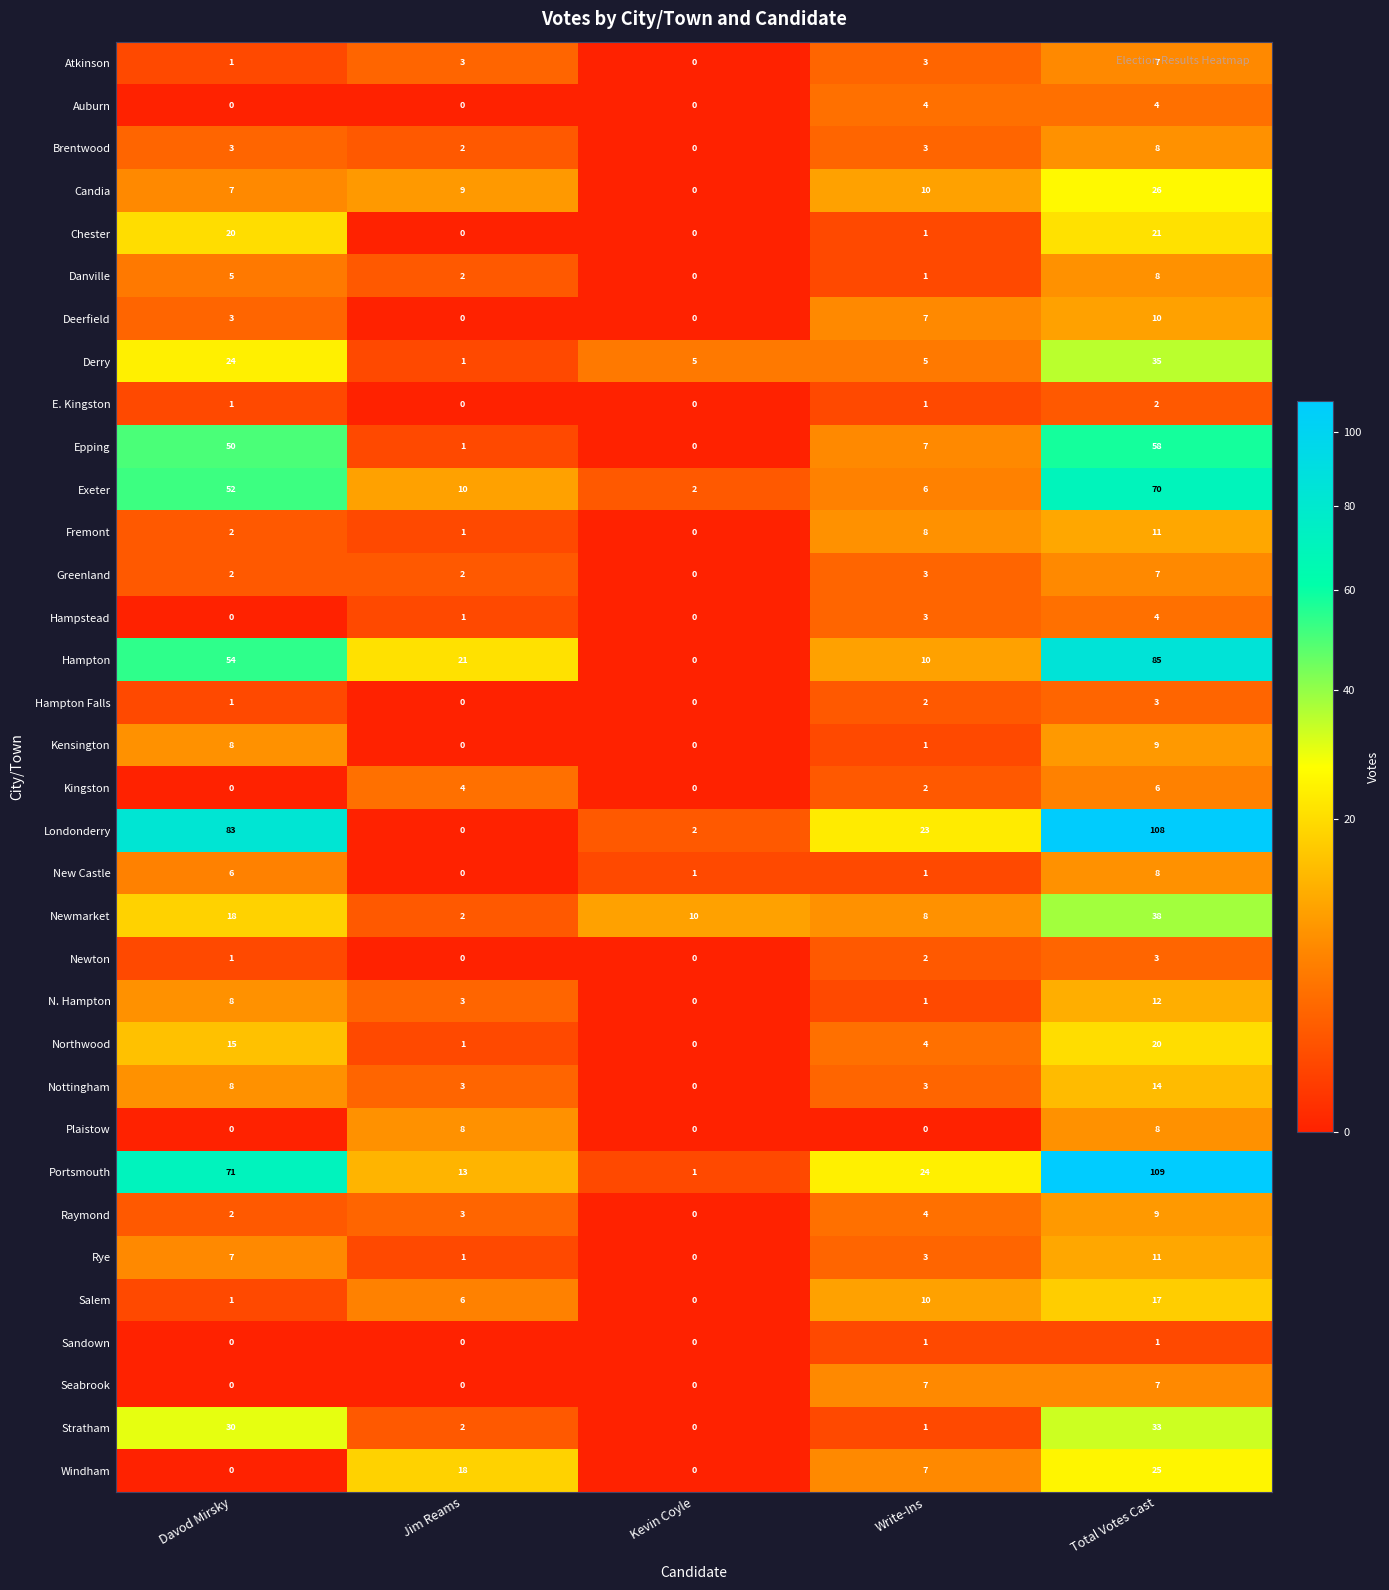

At which category does the chart reach its peak across all series?

Total Votes Cast